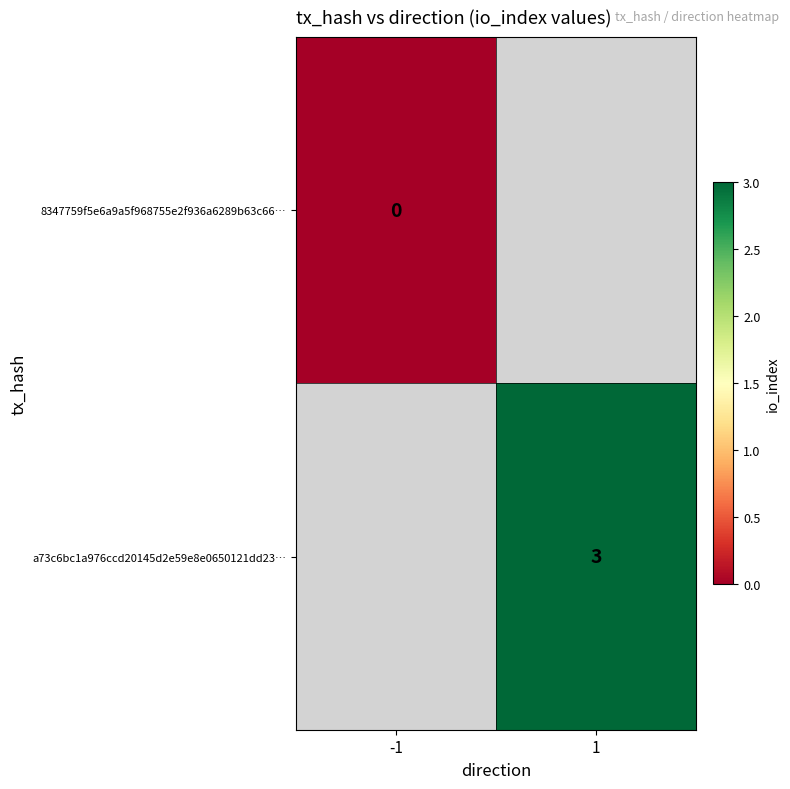

List the series in order of their overall mean, lowest first.

8347759f5e6a9a5f968755e2f936a6289b63c66…, a73c6bc1a976ccd20145d2e59e8e0650121dd23…